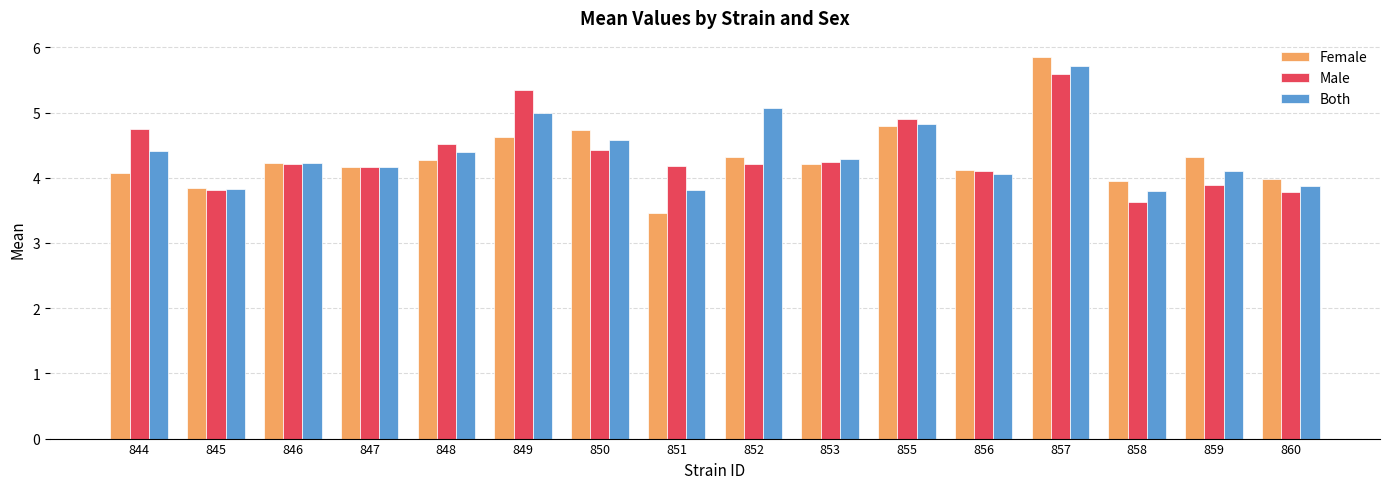

At which category is the sum across all series the highest?

857